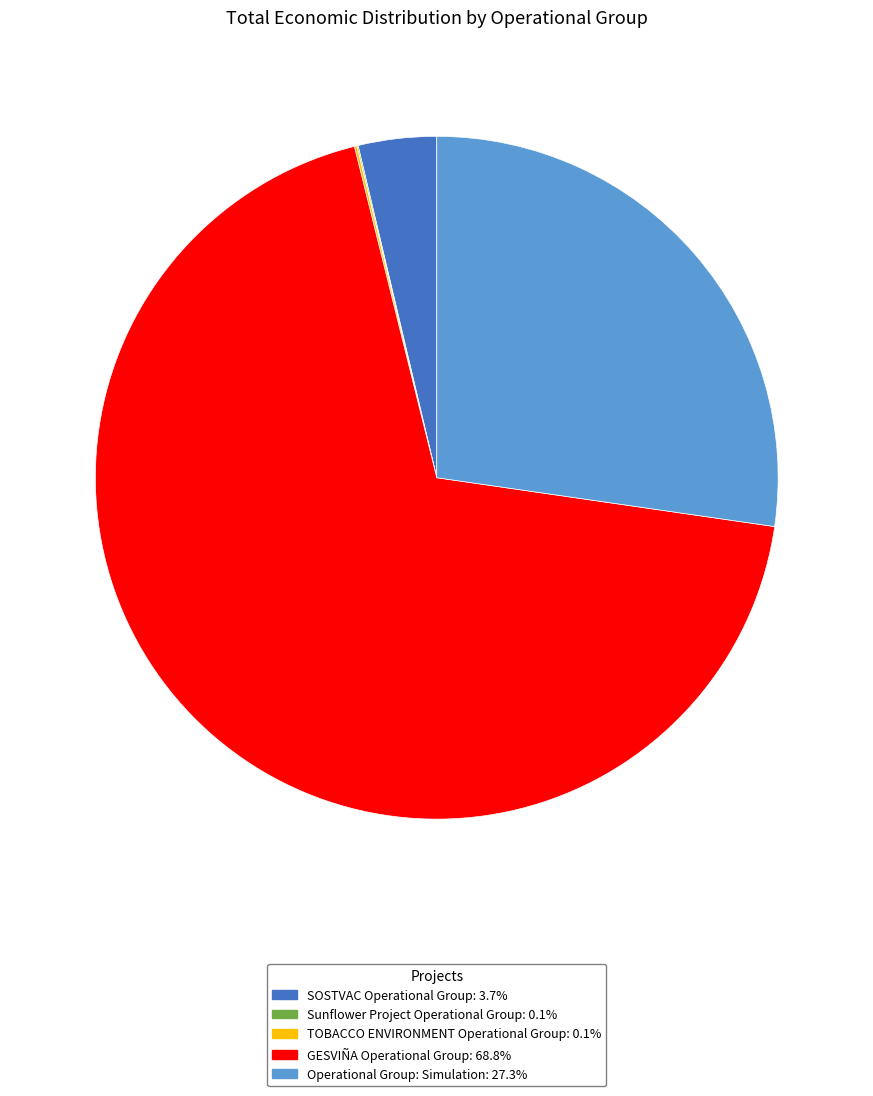

Does GESVIÑA Operational Group account for over 50% of the chart?

Yes